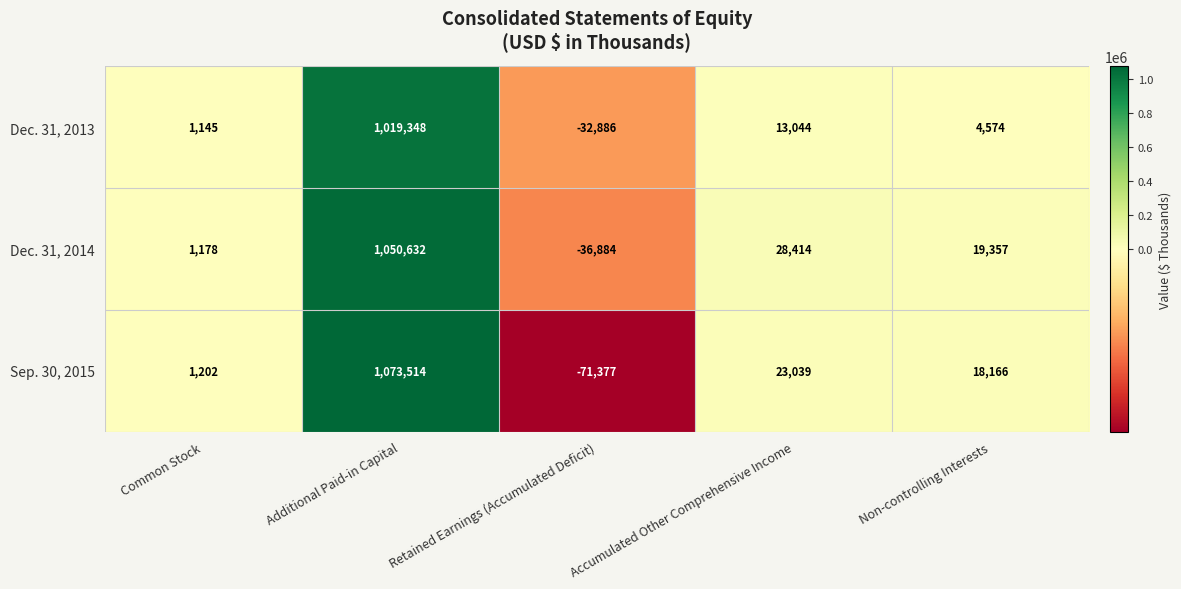

Where is Sep. 30, 2015 nearest to the value 501068?

Accumulated Other Comprehensive Income